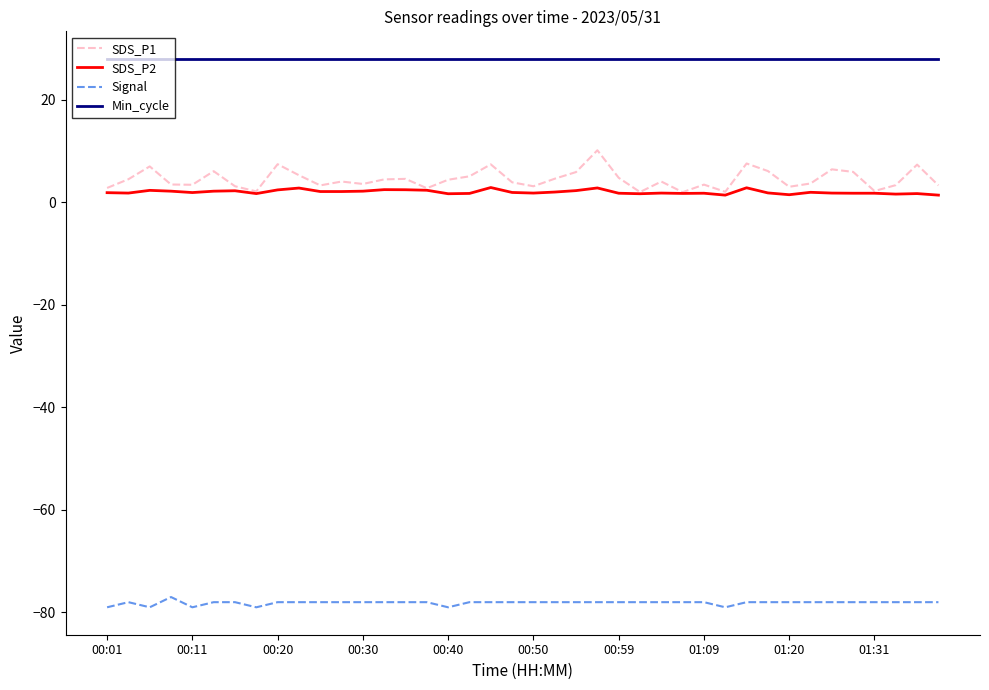

What is the highest value of the SDS_P1 series?

10.2